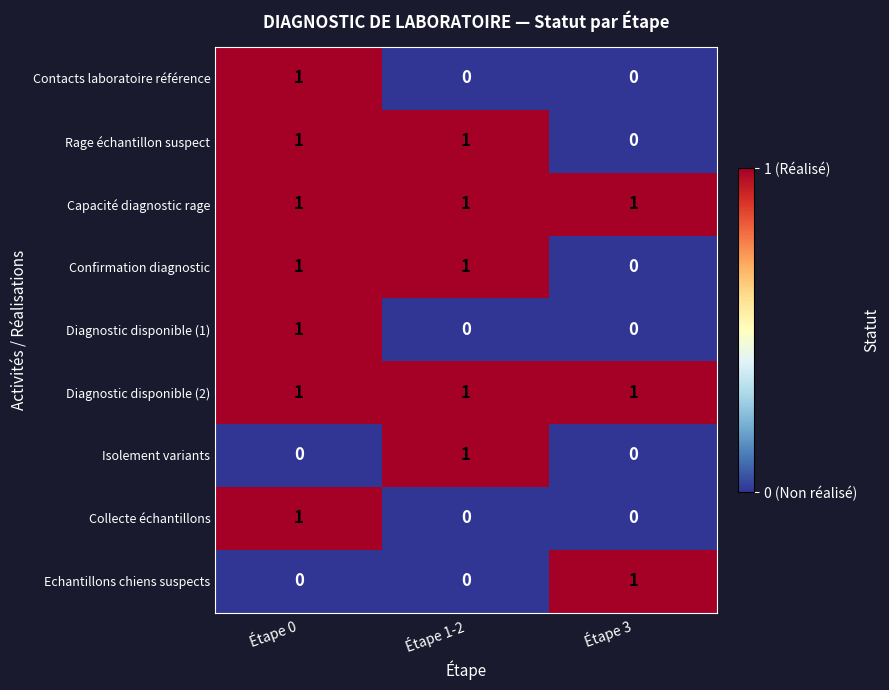

What is the total value across all series at Étape 3?

3